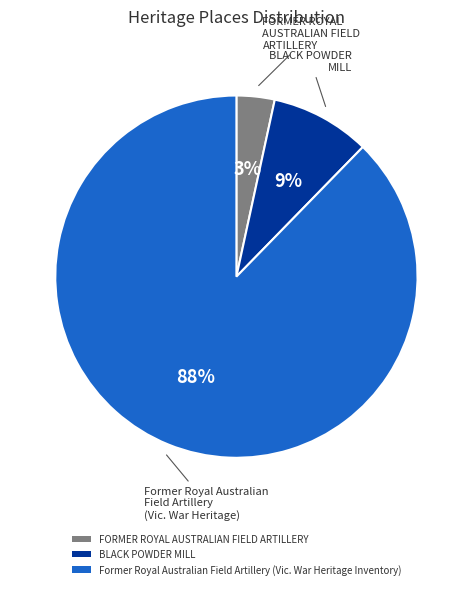

To the nearest percent, what is the combined percentage of BLACK POWDER MILL and FORMER ROYAL AUSTRALIAN FIELD ARTILLERY?

12%